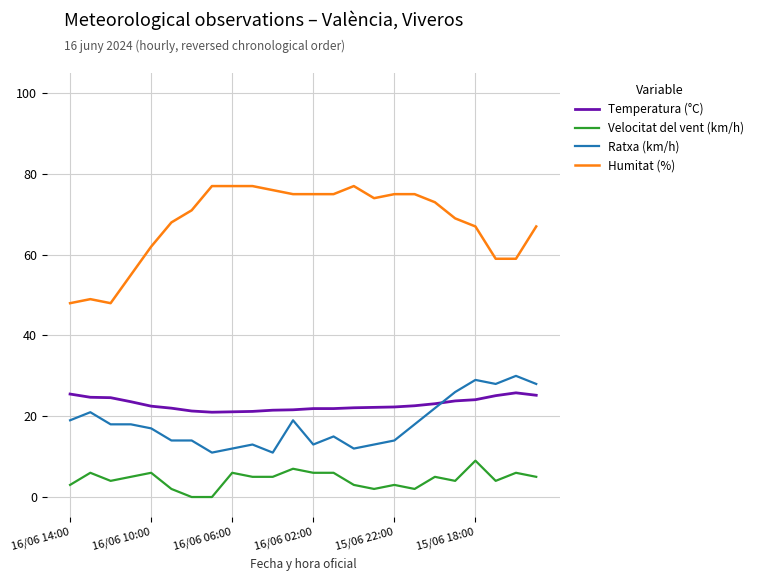

What is the difference between the maximum and minimum values in the Humitat (%) series?

29.0